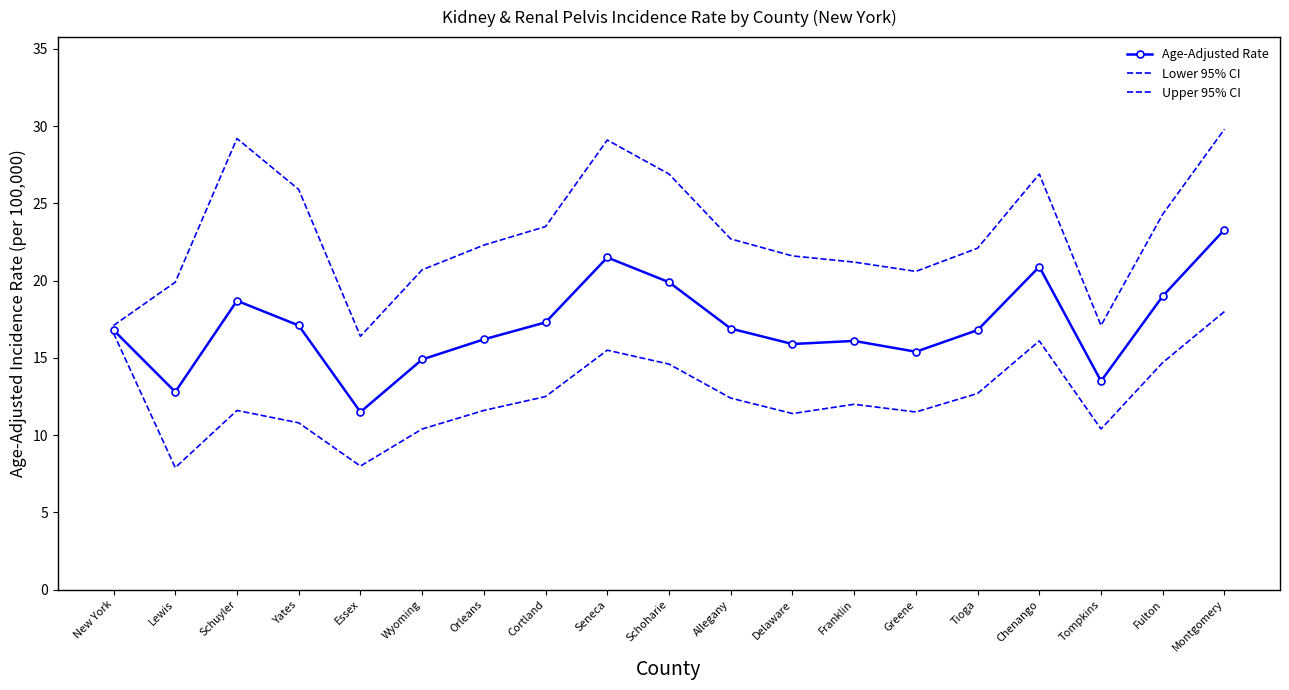

Count the number of categories in the chart.

19